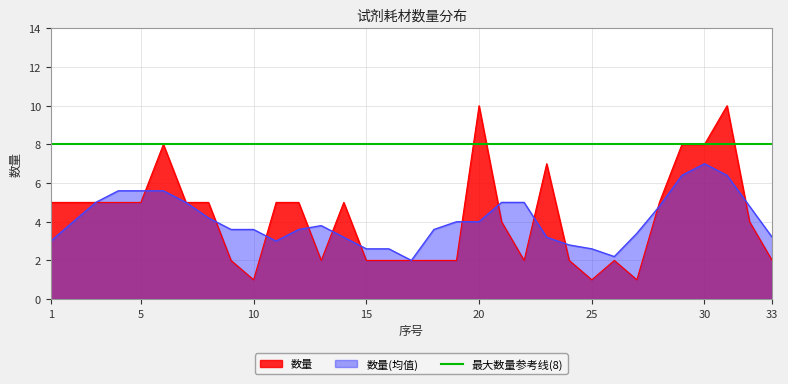

Reading left to right, extract all data points from this chart.

5	5	5	5	5	8	5	5	2	1	5	5	2	5	2	2	2	2	2	10	4	2	7	2	1	2	1	5	8	8	10	4	2